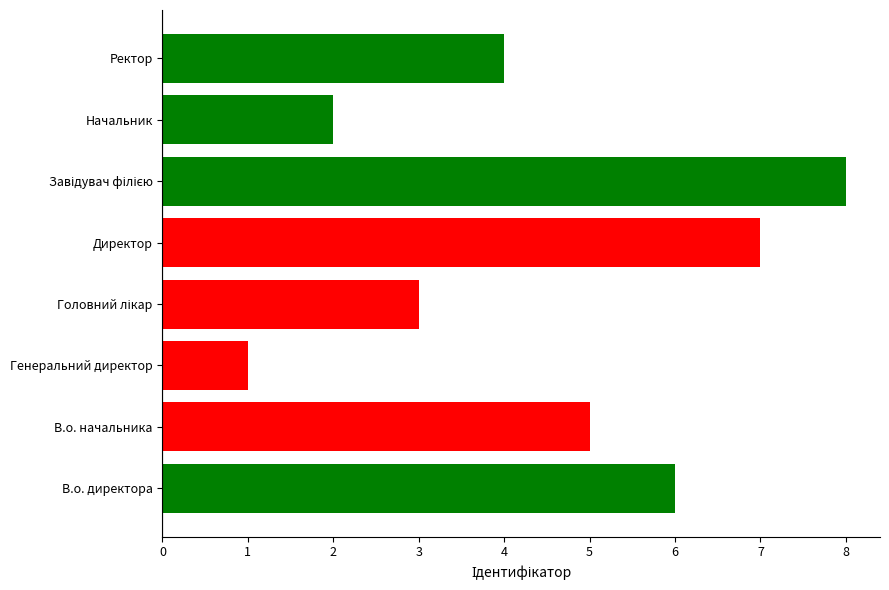

Reading top to bottom, extract all data points from this chart.

4	2	8	7	3	1	5	6